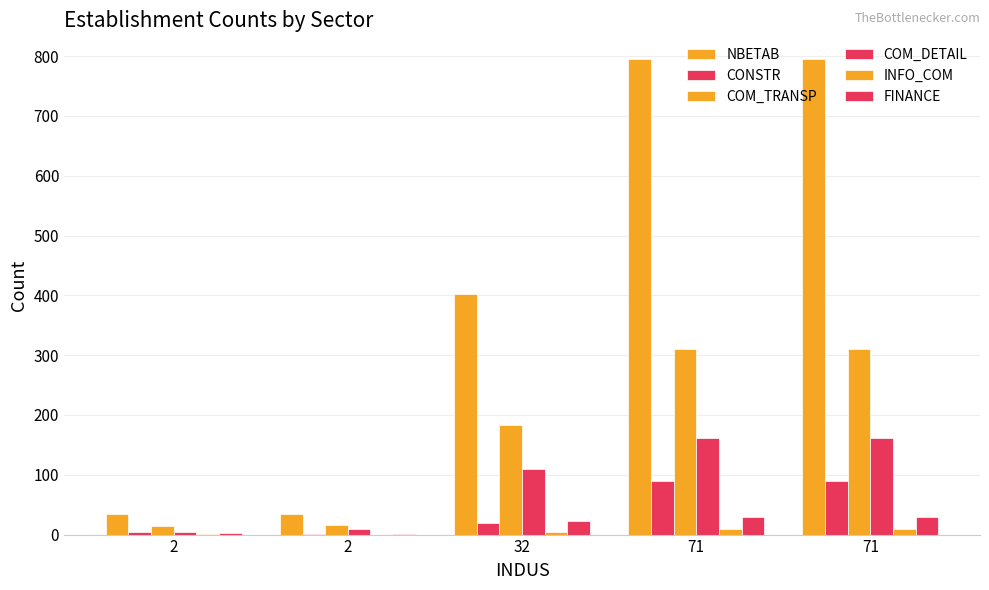

Are the bars grouped side by side (vs. stacked)?

Yes